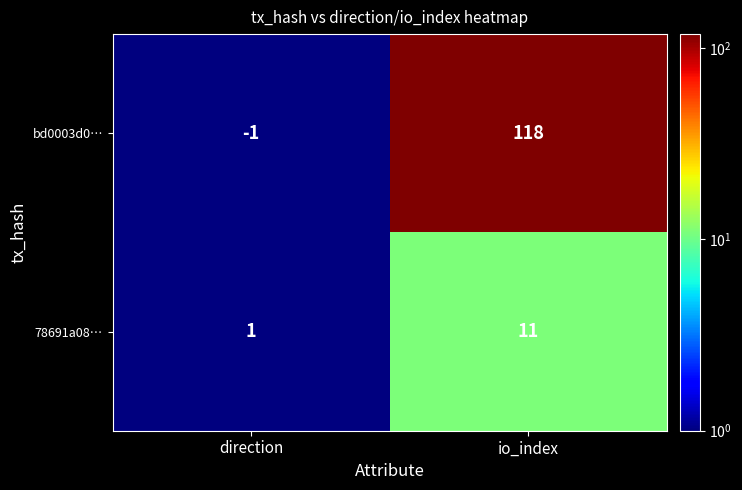

True or false: bd0003d0… has a value of 178 at io_index.

False